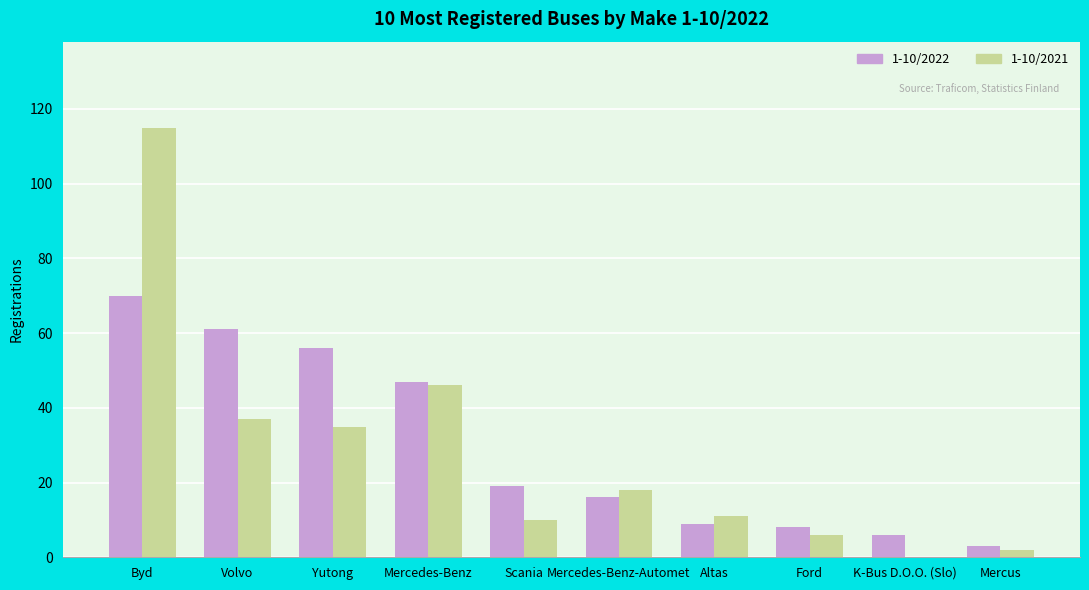

How many categories are shown in the chart?

10